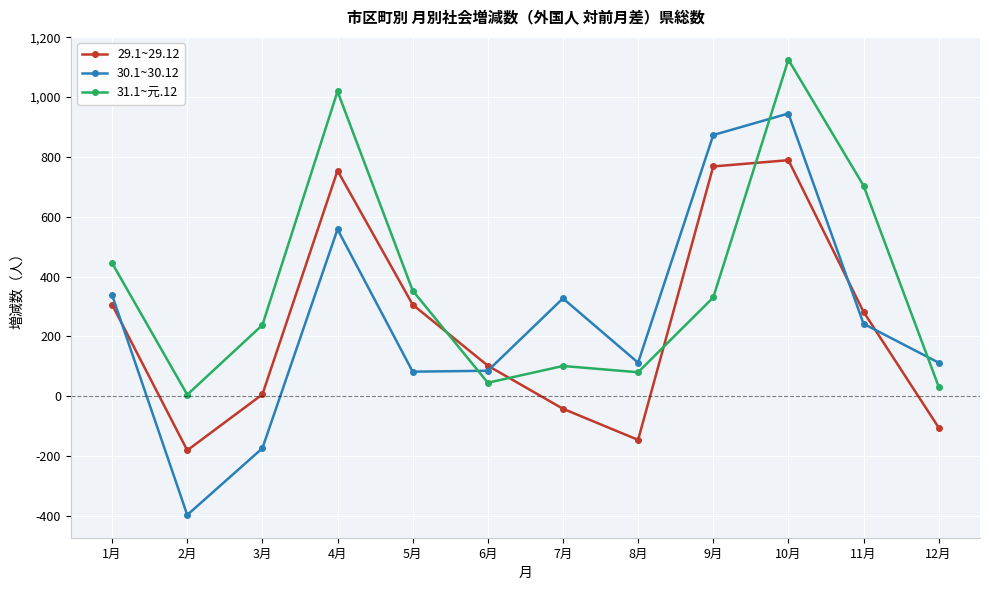

What is the total value across all series at 1月?

1089